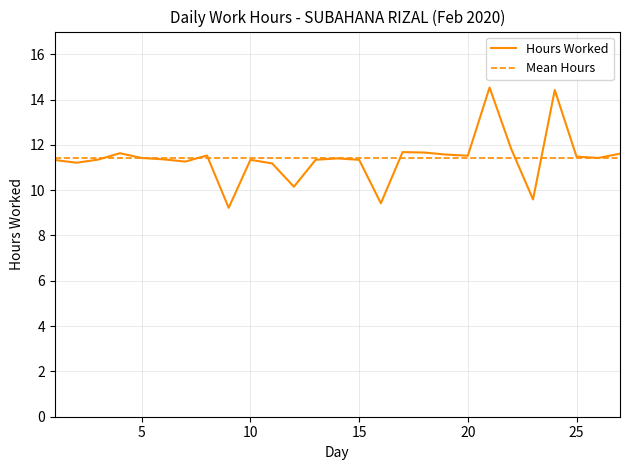

What is the value of the 7th point from the left?

11.3